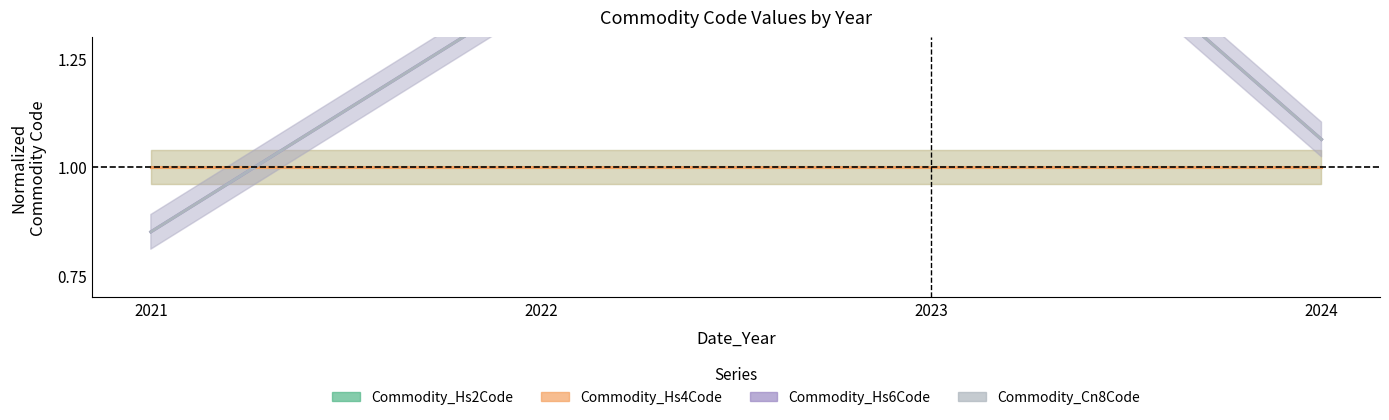

True or false: Commodity_Hs6Code has more than 2 interior local peaks.

False